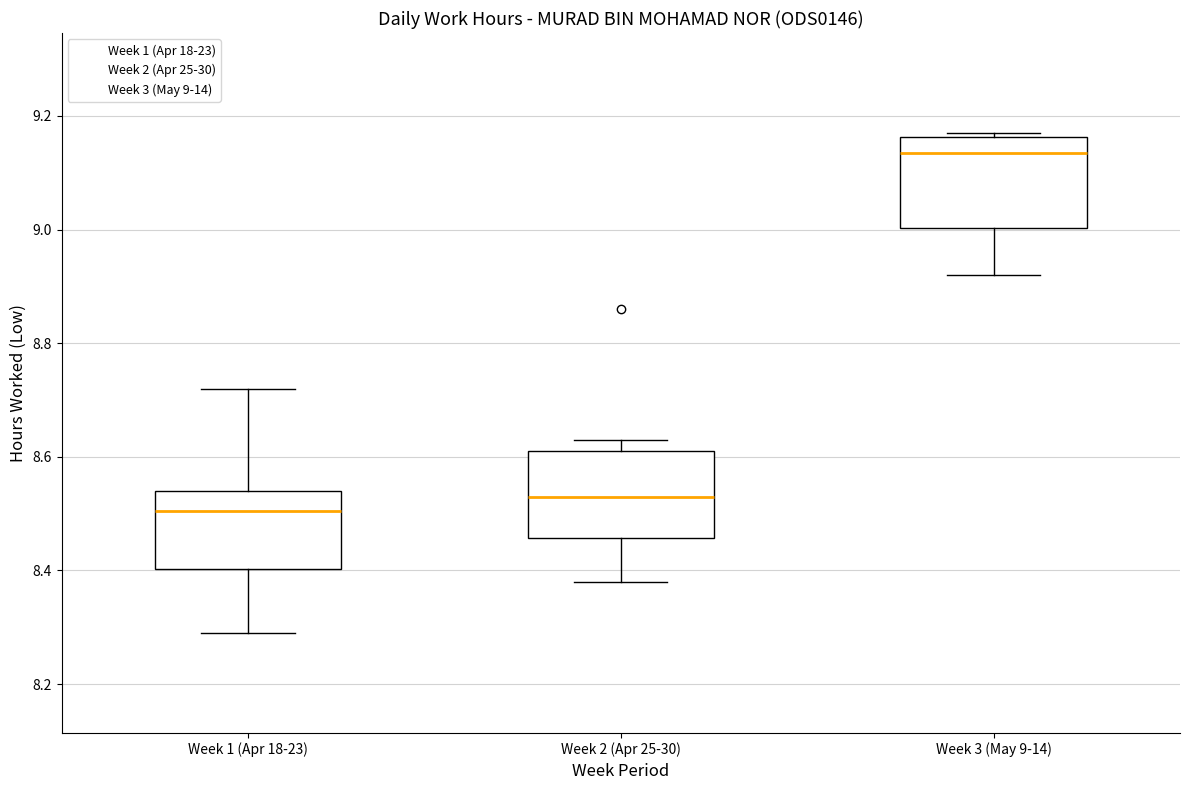

Which box has the highest median line?

Week 3 (May 9-14)